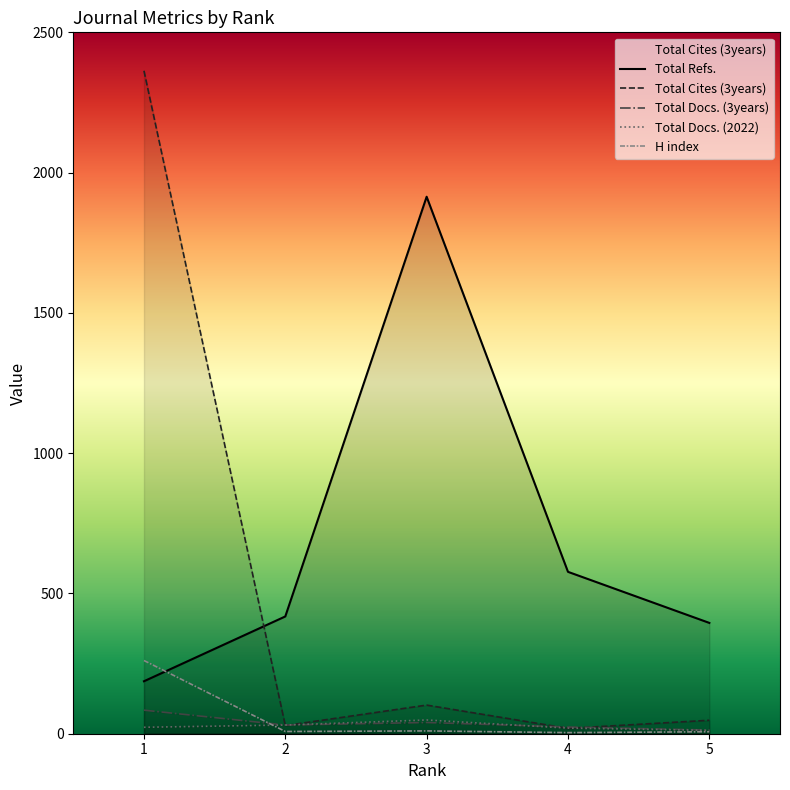

Which series has the largest total across all categories?

Total Refs.